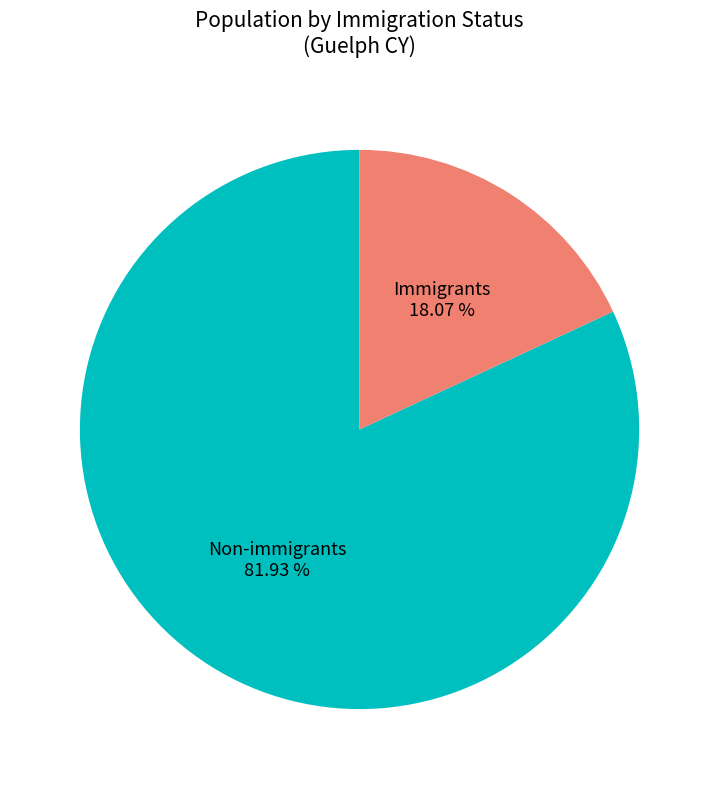

How many slices are in this pie chart?

2